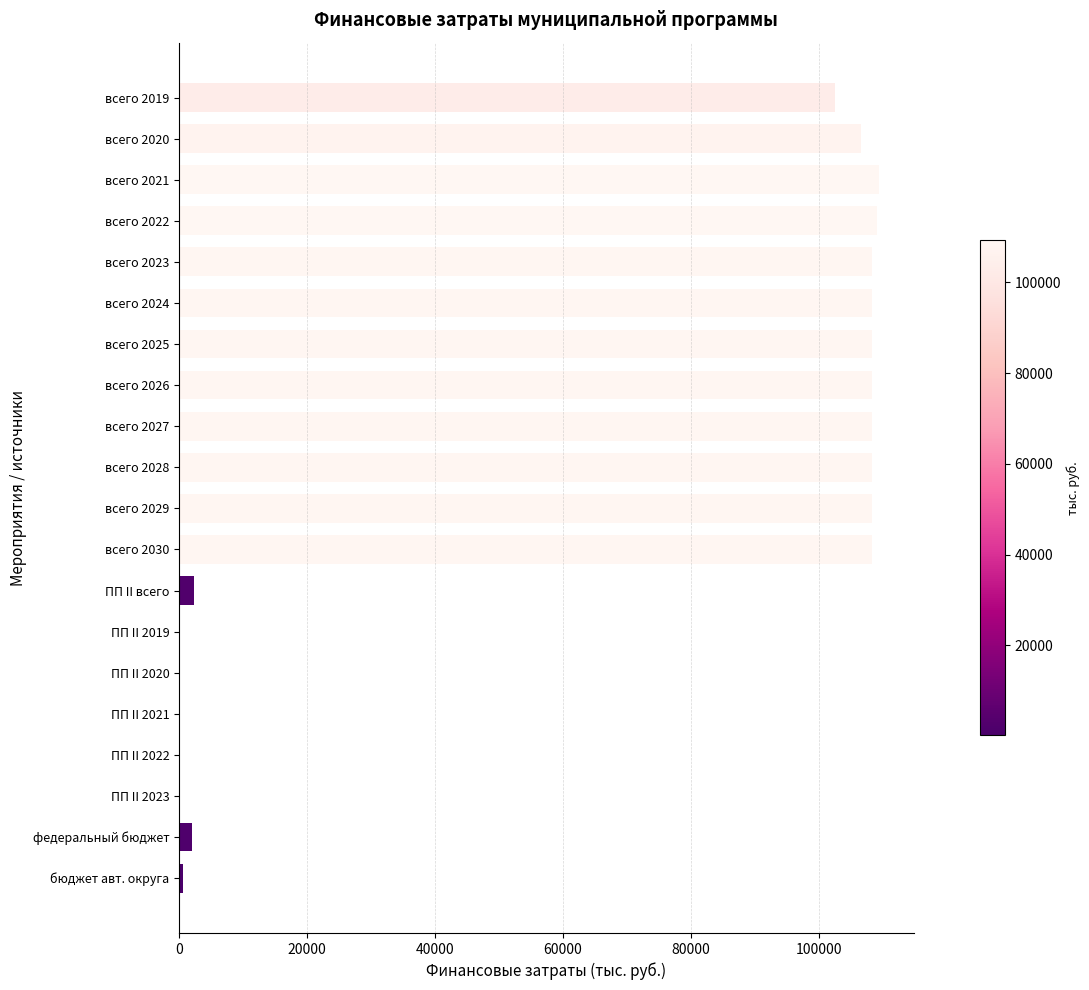

Approximately how many times larger is the value at всего 2028 compared to всего 2026?

1.0